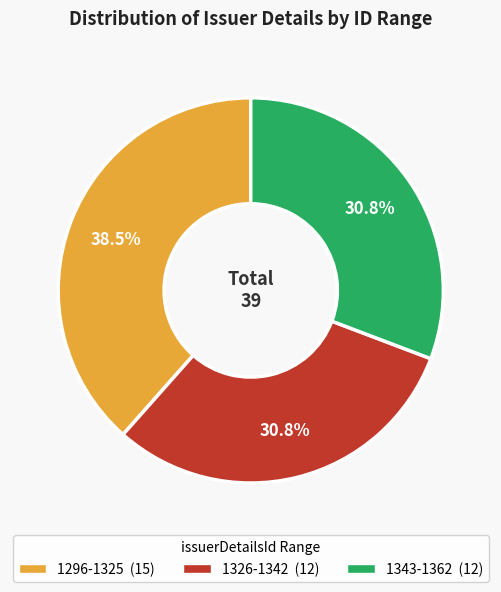

Is there a majority slice in this chart?

No